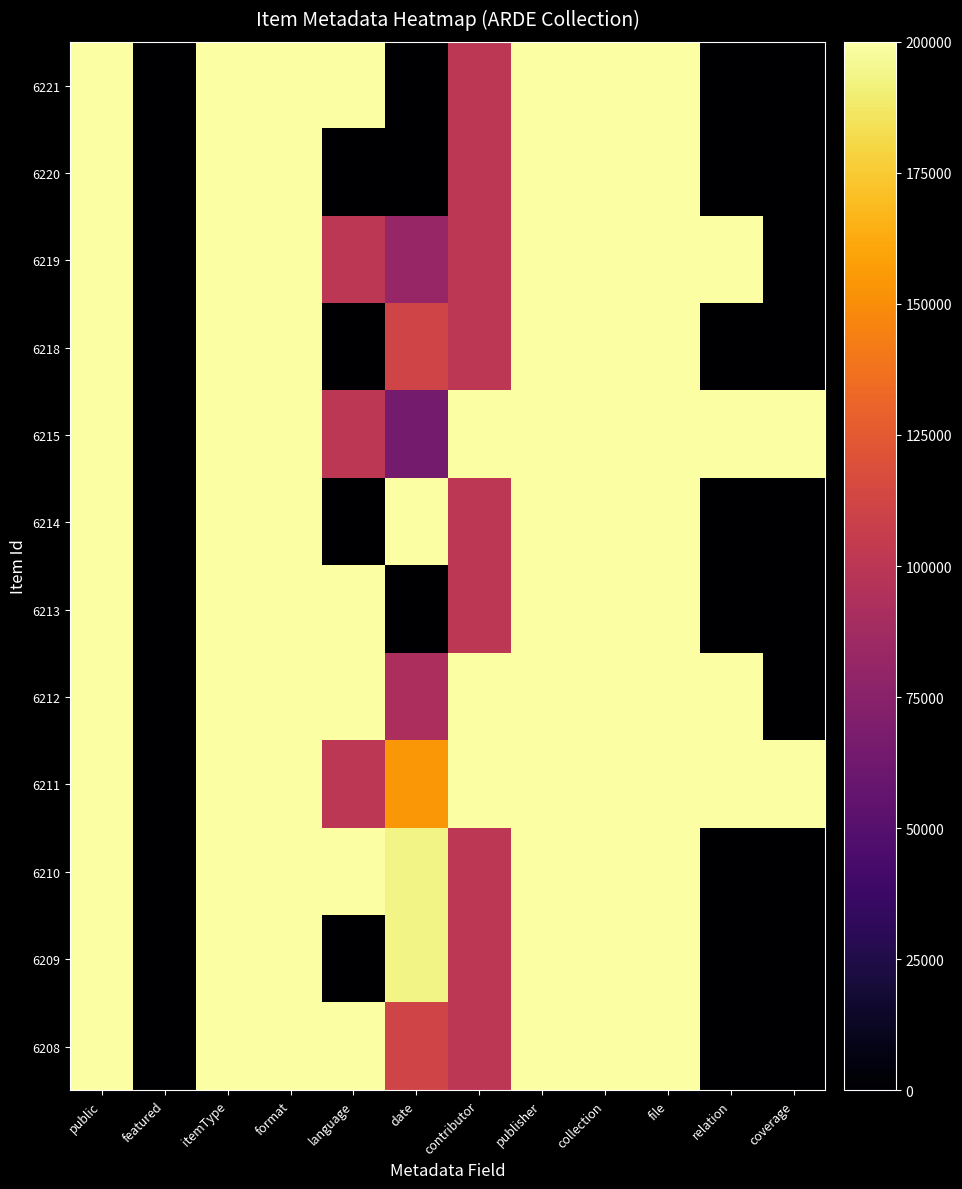

How many data points does each series have?

12